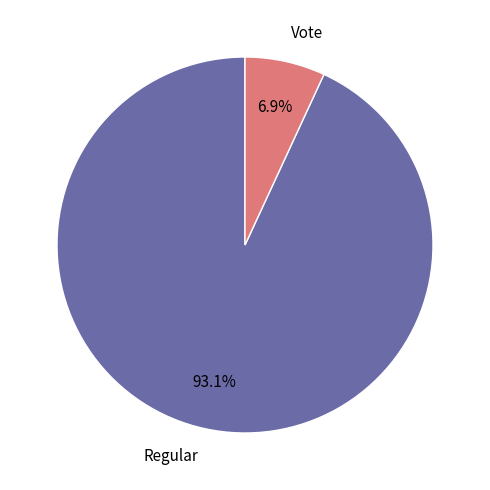

Count the number of slices in the pie.

2